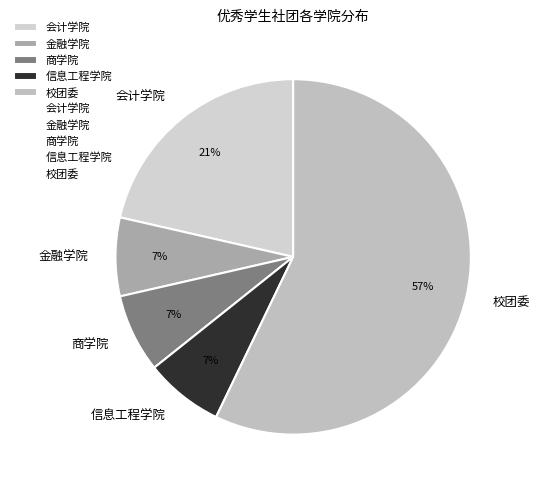

Approximately how many times larger is the value at 会计学院 compared to 金融学院?

3.0